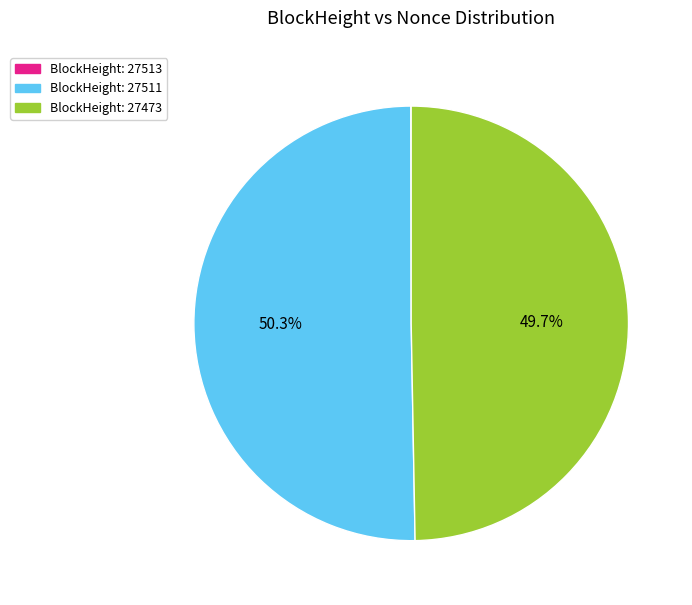

What is the largest slice in the pie chart?

BlockHeight: 27511